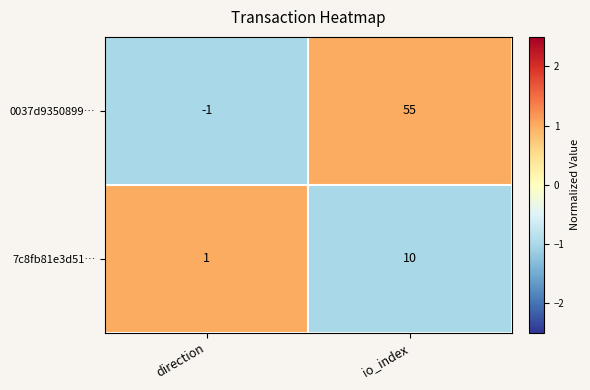

At how many categories does at least one series exceed 0?

2